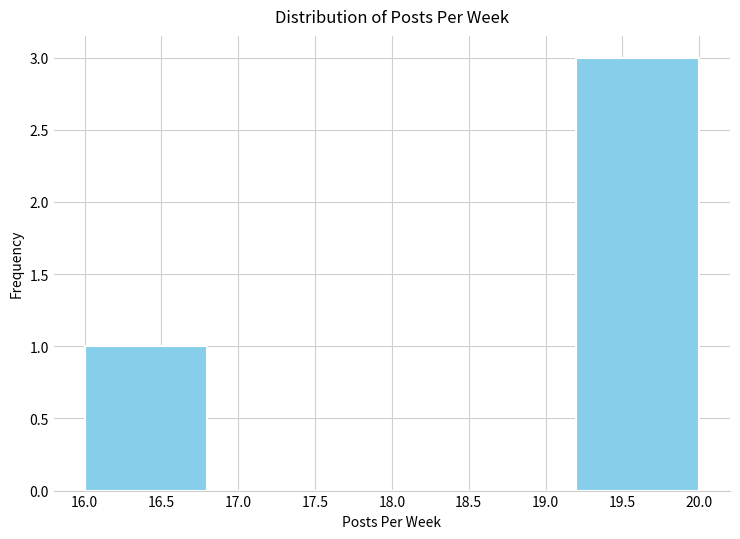

Reading left to right, list every bar in this chart as the range it spans on the x-axis followed by its height. The values are not printed on the chart, so give them approximately, as read against the axis.

16.0 to 16.8: 1
16.8 to 17.6: 0
17.6 to 18.4: 0
18.4 to 19.2: 0
19.2 to 20.0: 3